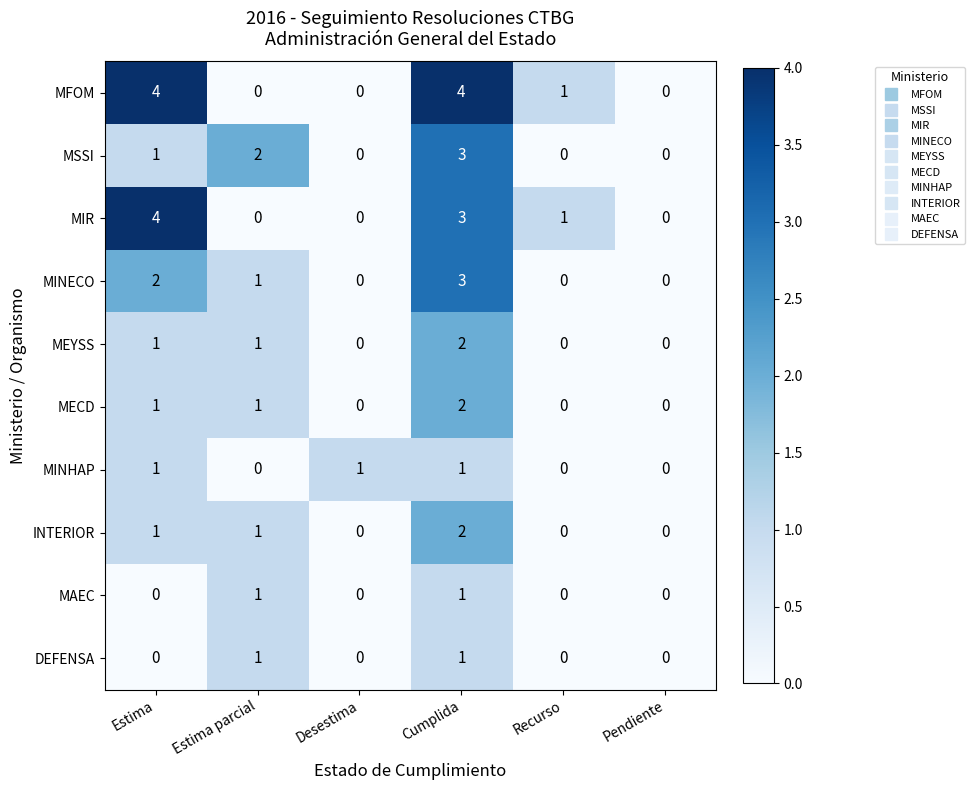

The value of MIR at Estima parcial is 2. True or false?

False